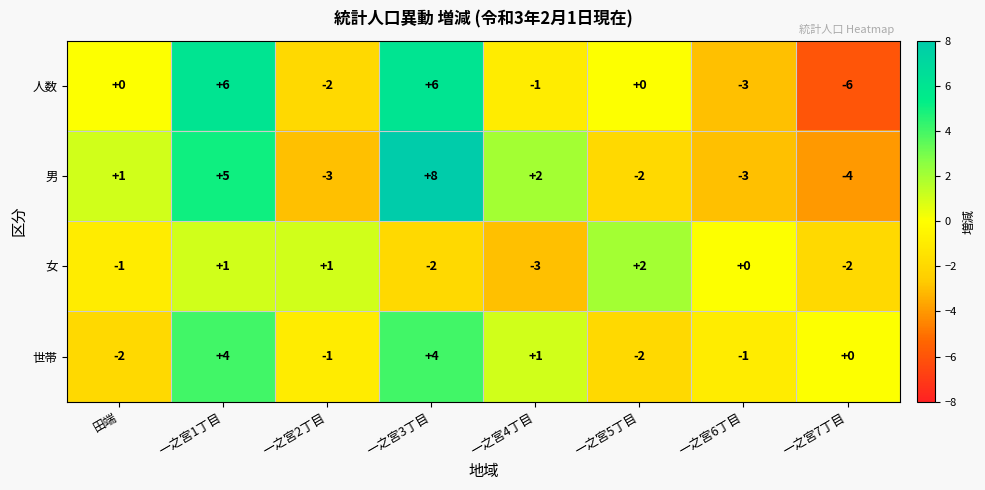

What is the minimum value shown in the chart?

-6